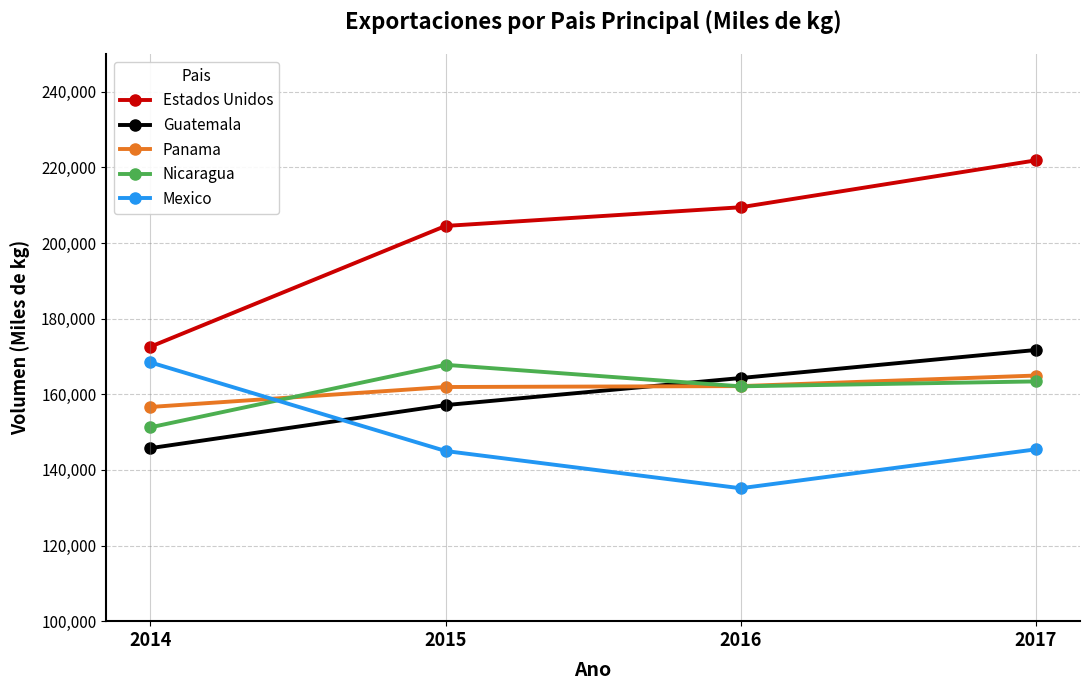

What is the minimum value for Guatemala?

145750